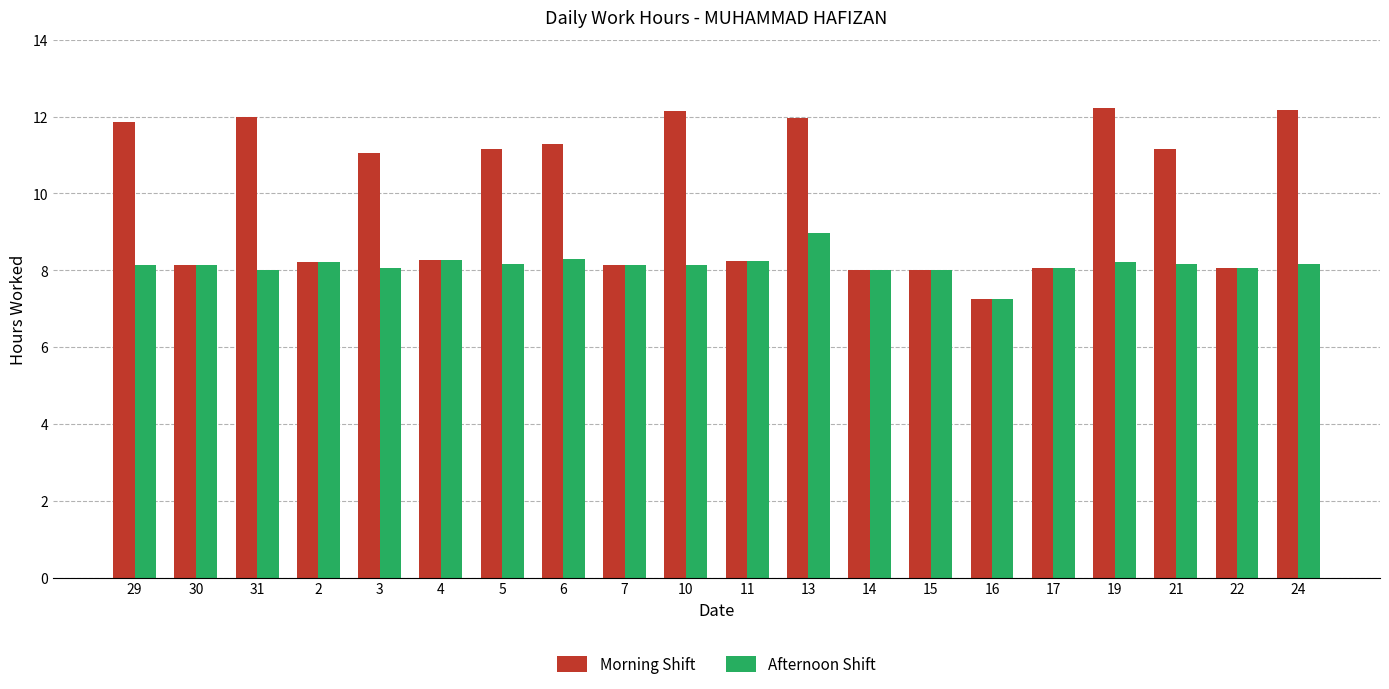

At which category is the sum across all series the highest?

13